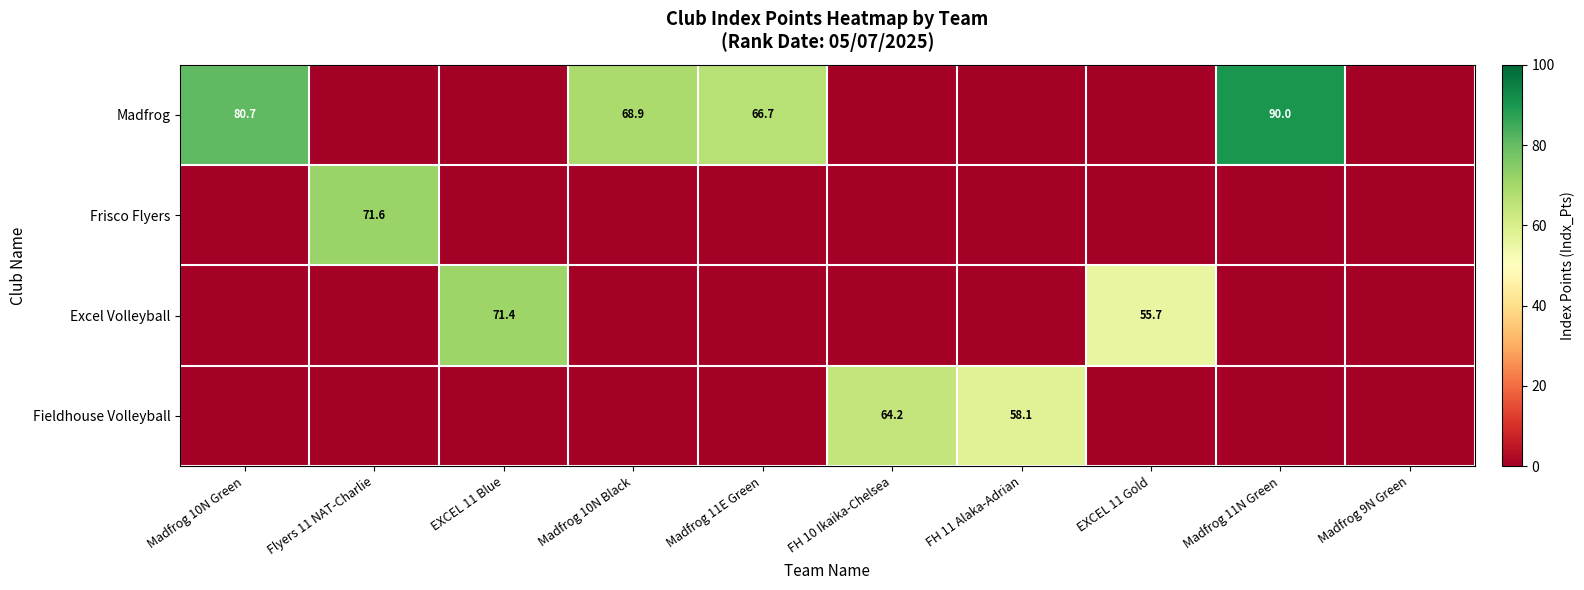

The value of Excel Volleyball at EXCEL 11 Blue is 46.1. True or false?

False